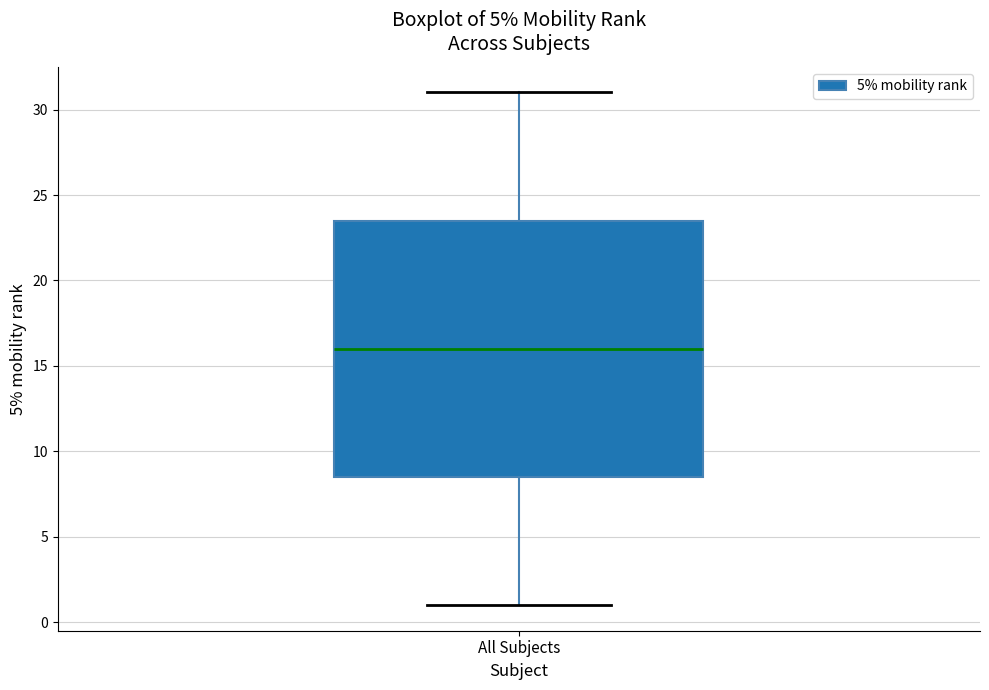

Where does the median line of the box for All Subjects sit on the y-axis? The values are not printed on the chart, so give them approximately, as read against the axis.

16.0